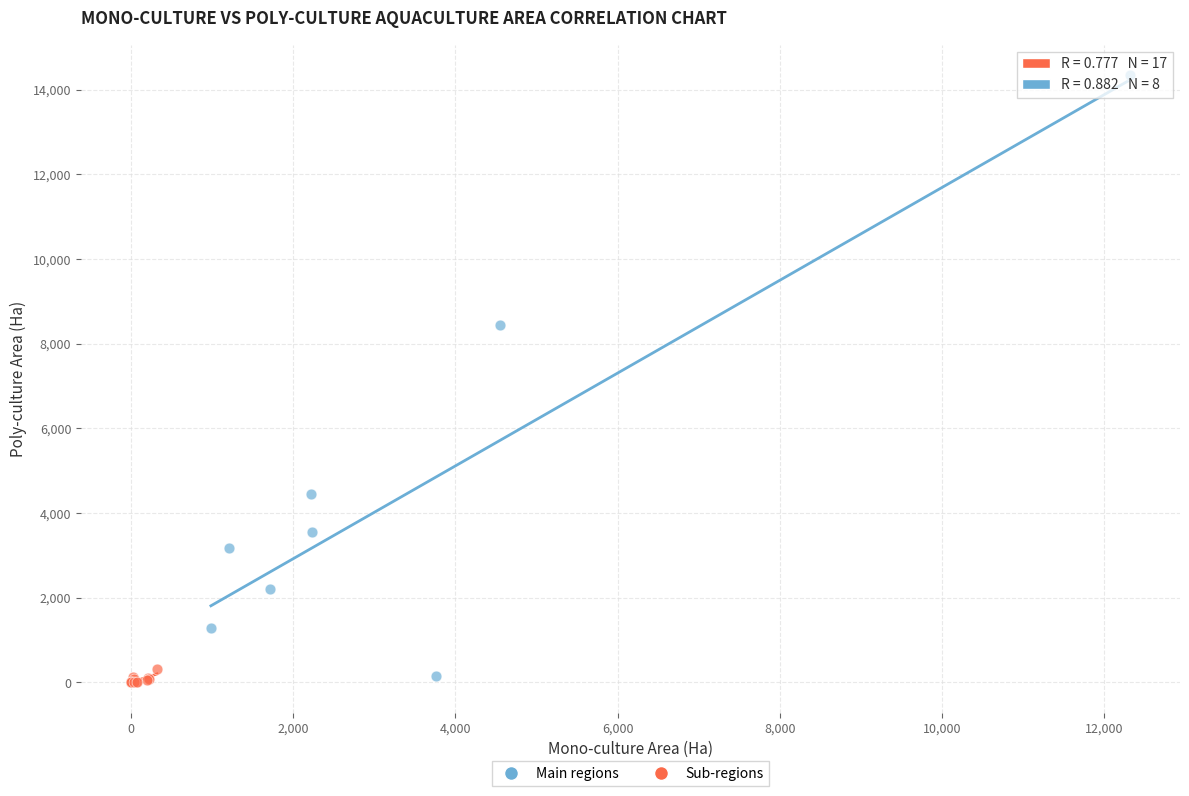

Which series reaches the maximum Y coordinate?

Main regions